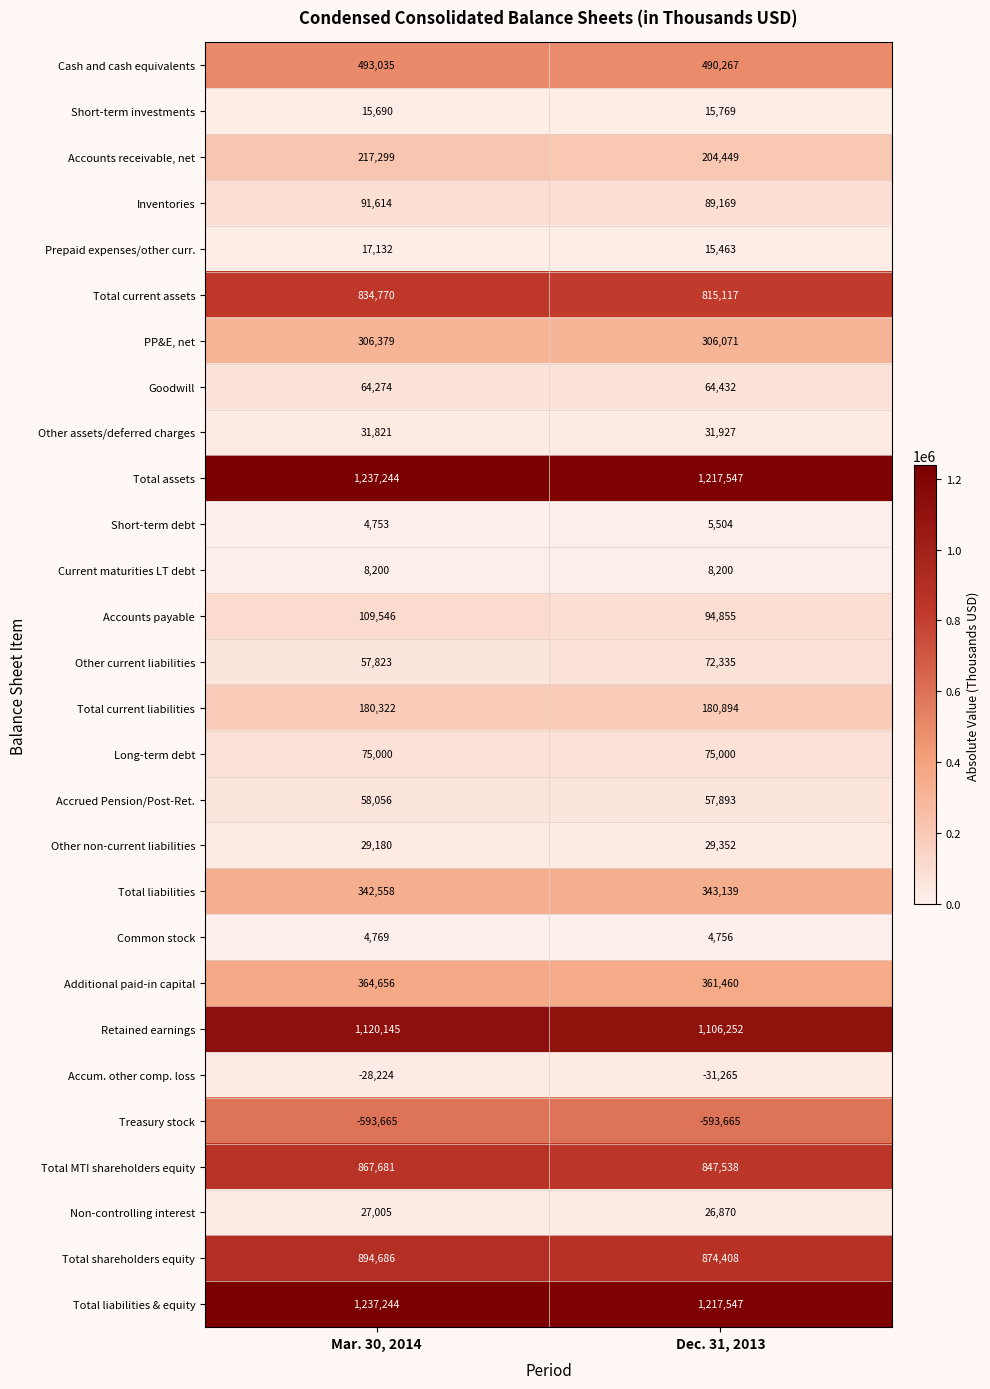

How many values in the Total shareholders equity series are below 894686?

1